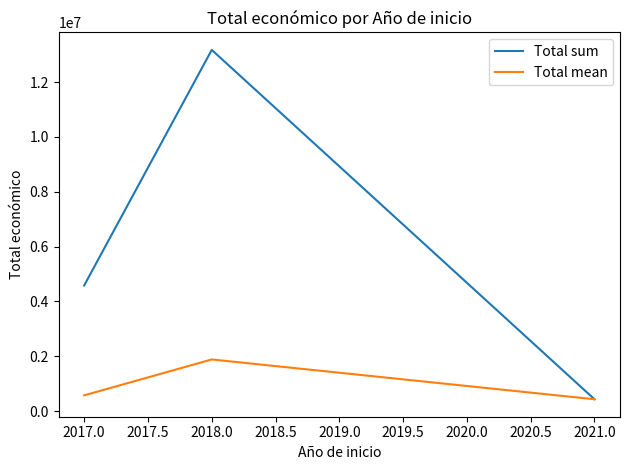

Does the chart display data point markers on the line(s)?

No